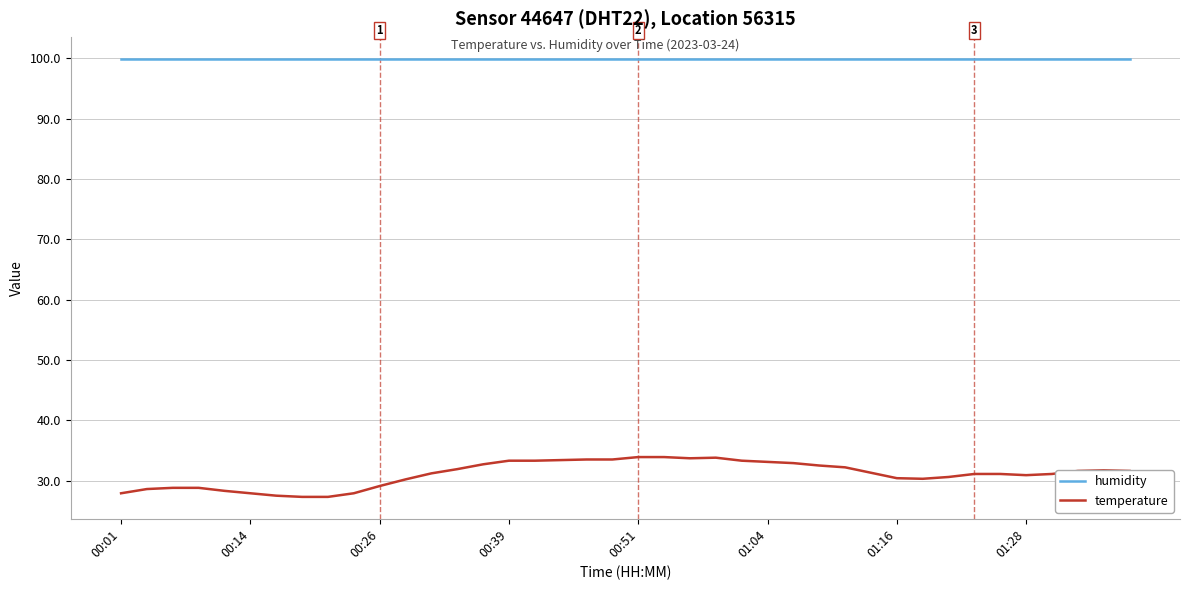

What is the difference between the maximum and minimum values in the temperature series?

6.6